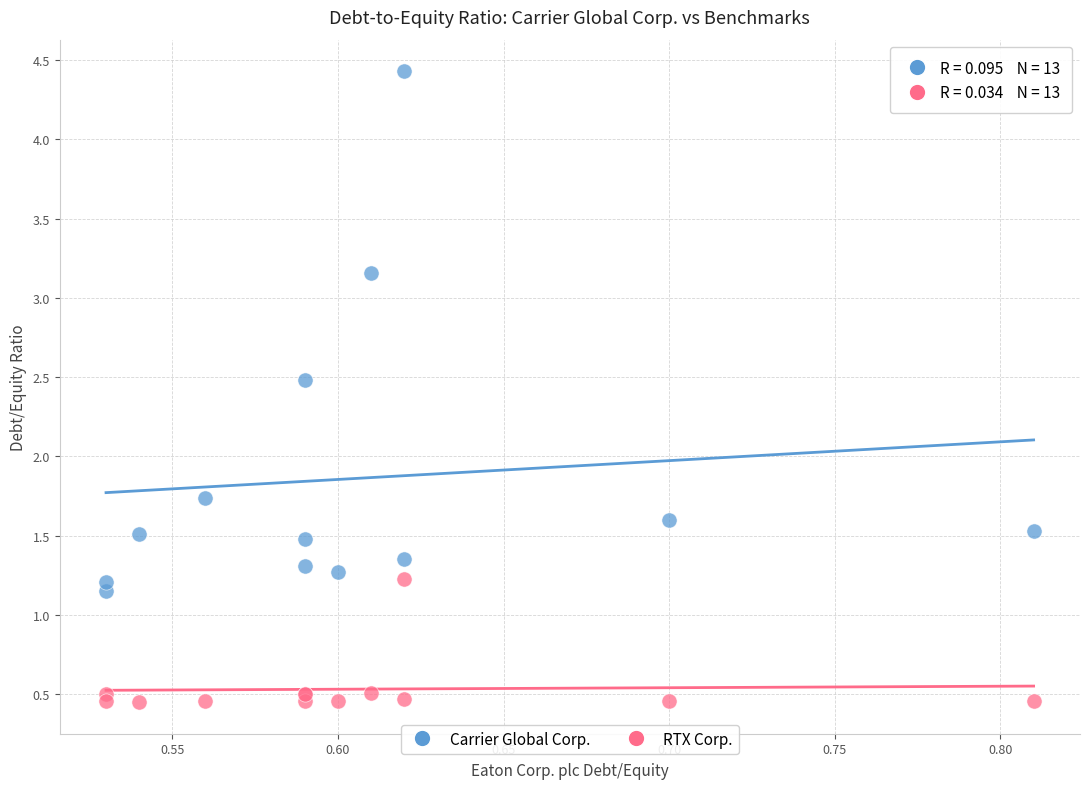

Which series has the widest spread of Y values?

Carrier Global Corp.